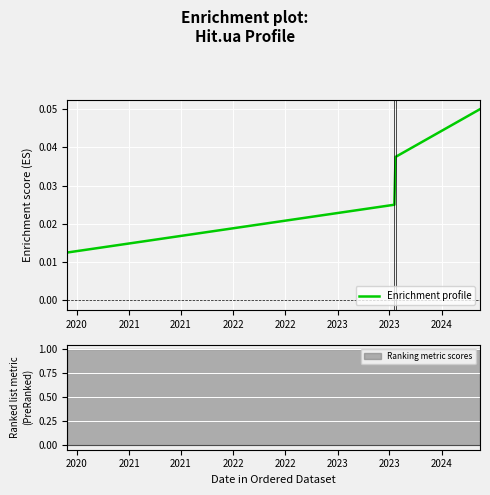

True or false: Enrichment profile has more than 0 interior local peaks.

False